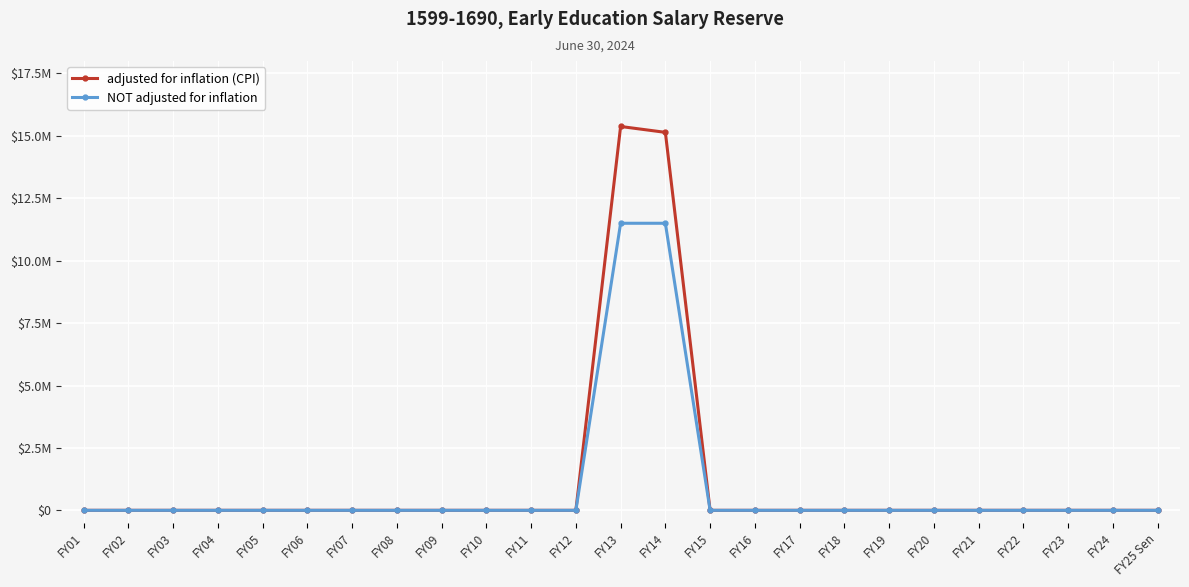

Reading right to left, list all the values displayed in this chart.

adjusted for inflation (CPI): FY25 Sen=0	FY24=0	FY23=0	FY22=0	FY21=0	FY20=0	FY19=0	FY18=0	FY17=0	FY16=0	FY15=0	FY14=15141589	FY13=15377185	FY12=0	FY11=0	FY10=0	FY09=0	FY08=0	FY07=0	FY06=0	FY05=0	FY04=0	FY03=0	FY02=0	FY01=0
NOT adjusted for inflation: FY25 Sen=0	FY24=0	FY23=0	FY22=0	FY21=0	FY20=0	FY19=0	FY18=0	FY17=0	FY16=0	FY15=0	FY14=11500000	FY13=11500000	FY12=0	FY11=0	FY10=0	FY09=0	FY08=0	FY07=0	FY06=0	FY05=0	FY04=0	FY03=0	FY02=0	FY01=0